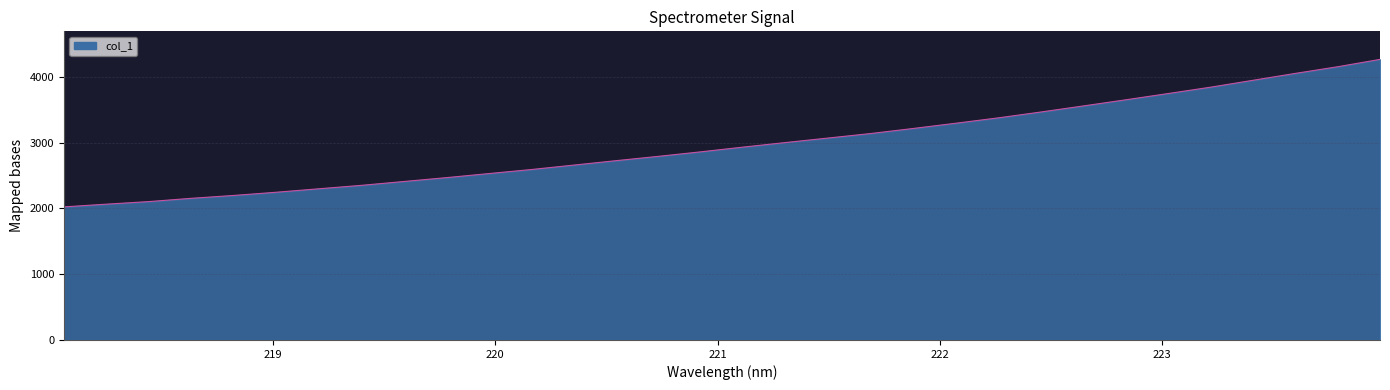

What is the smallest value displayed?

2023.3